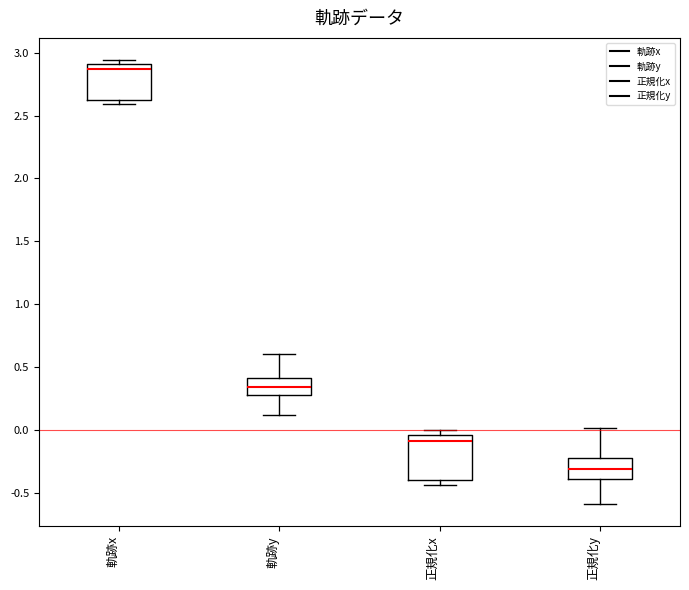

Where is the lower edge of the box for 正規化x on the y-axis? The values are not printed on the chart, so give them approximately, as read against the axis.

-0.40